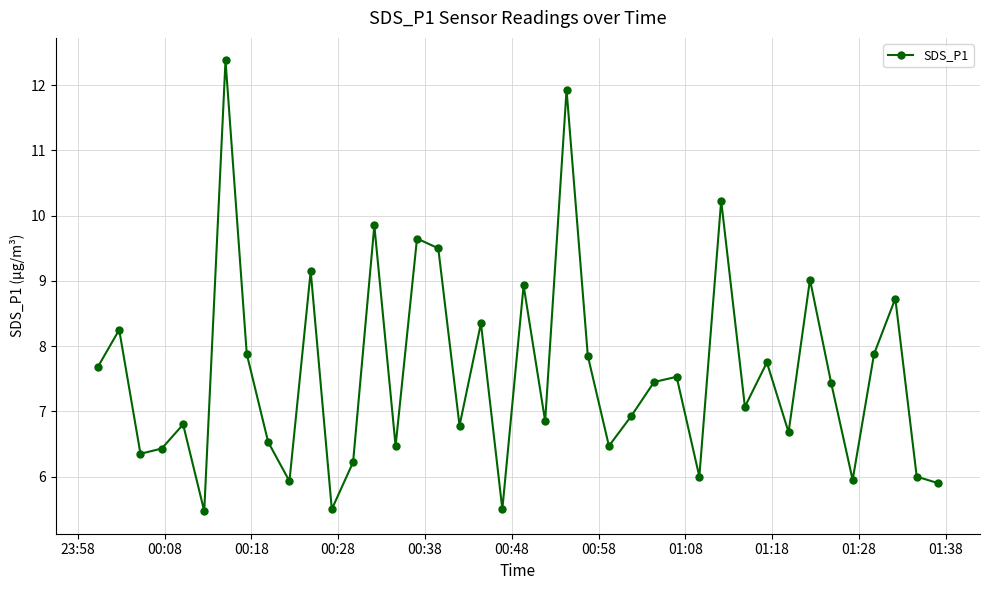

How many points are higher than both their immediate neighbors (excluding endpoints)?

14